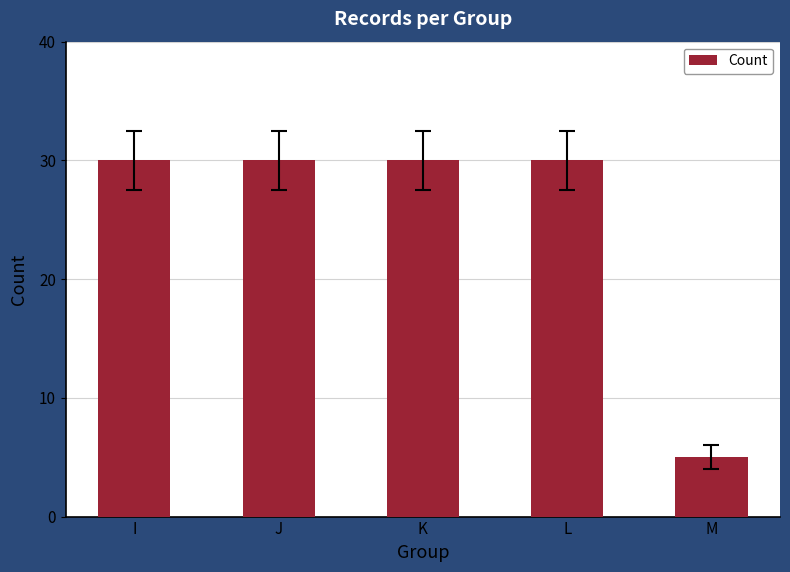

Where is the data nearest to the value 17?

M